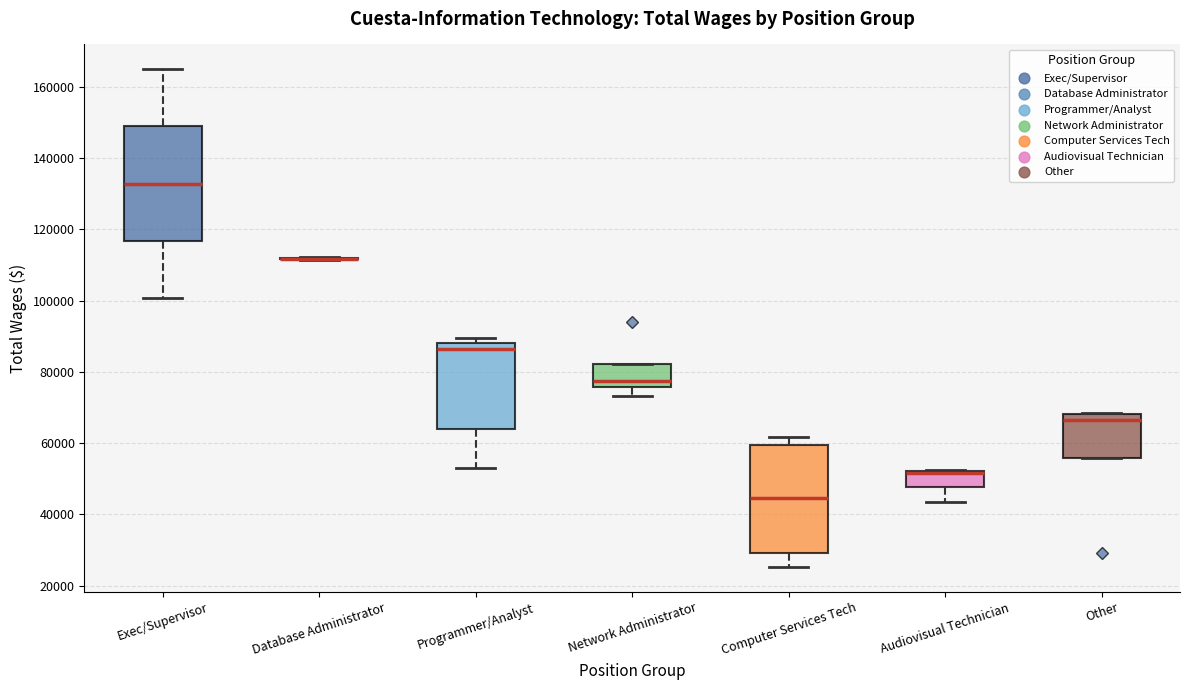

Where does the median line of the box for Network Administrator sit on the y-axis? The values are not printed on the chart, so give them approximately, as read against the axis.

78000